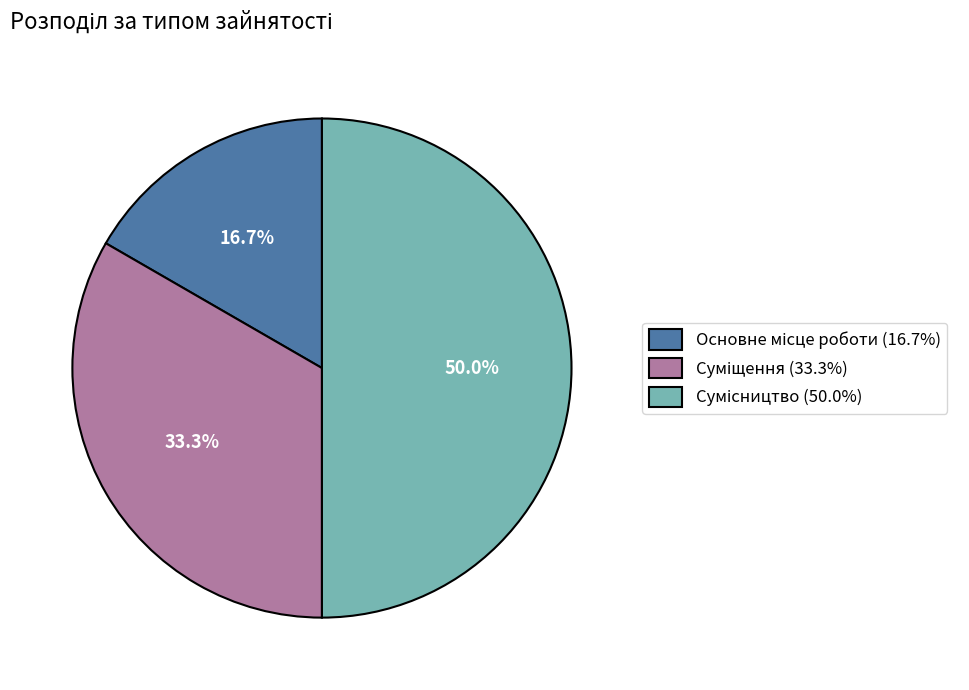

Between Сумісництво and Суміщення, which is larger?

Сумісництво